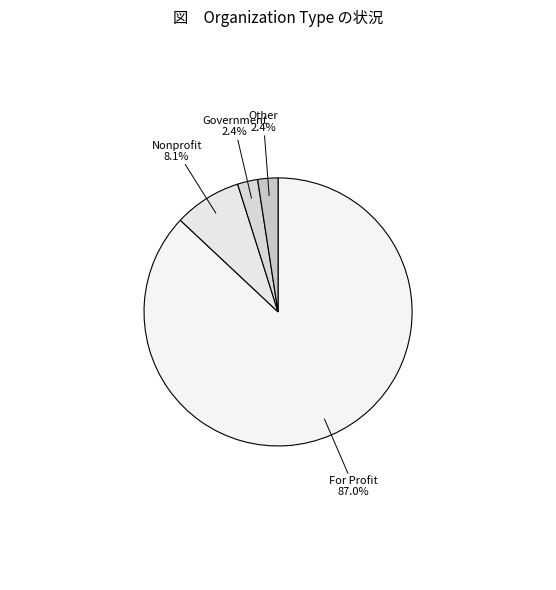

How many segments does this pie chart have?

4